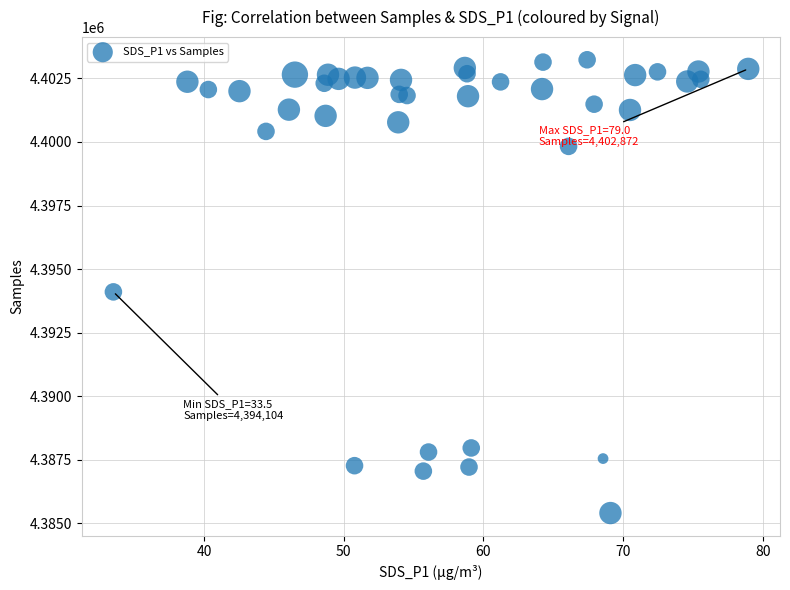

What Y value in the scatter plot is closest to 4394319?

4394104